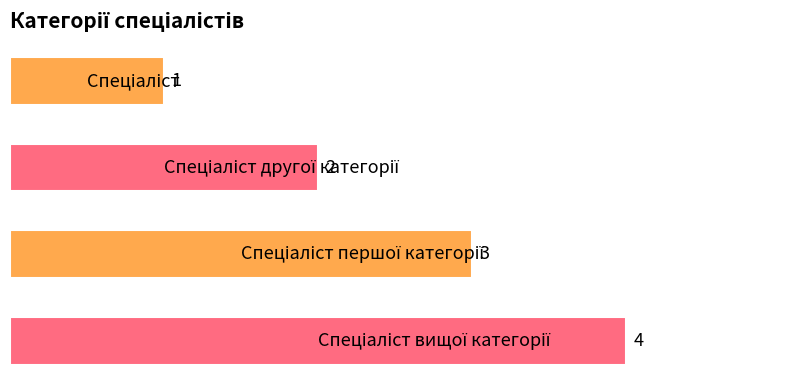

What is the difference between the maximum and minimum values?

3